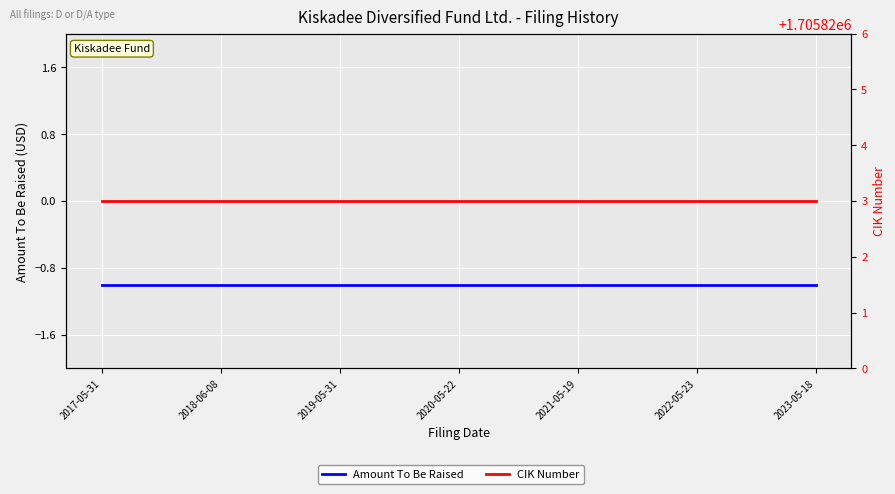

Is this an area chart (filled region under the line)?

No